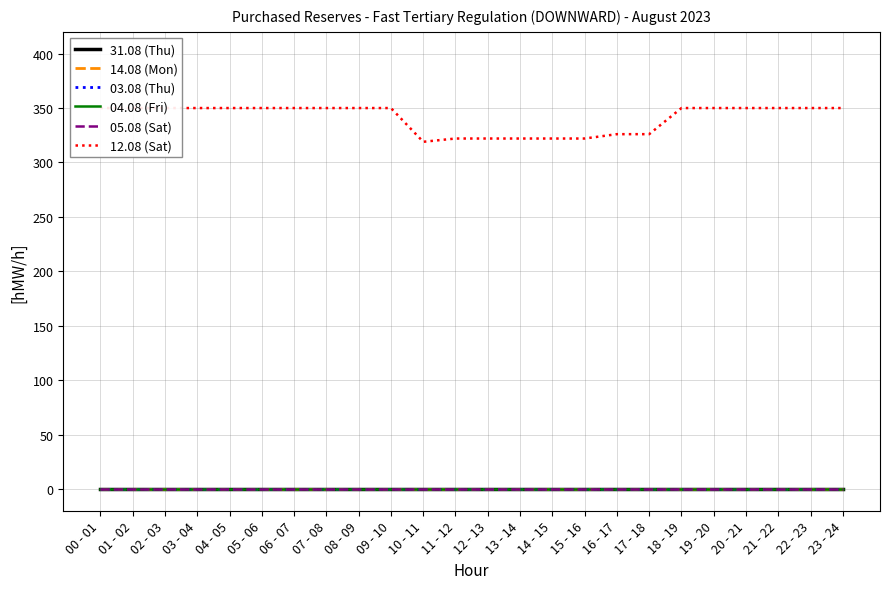

At which label does 12.08 (Sat) reach its minimum?

10 - 11